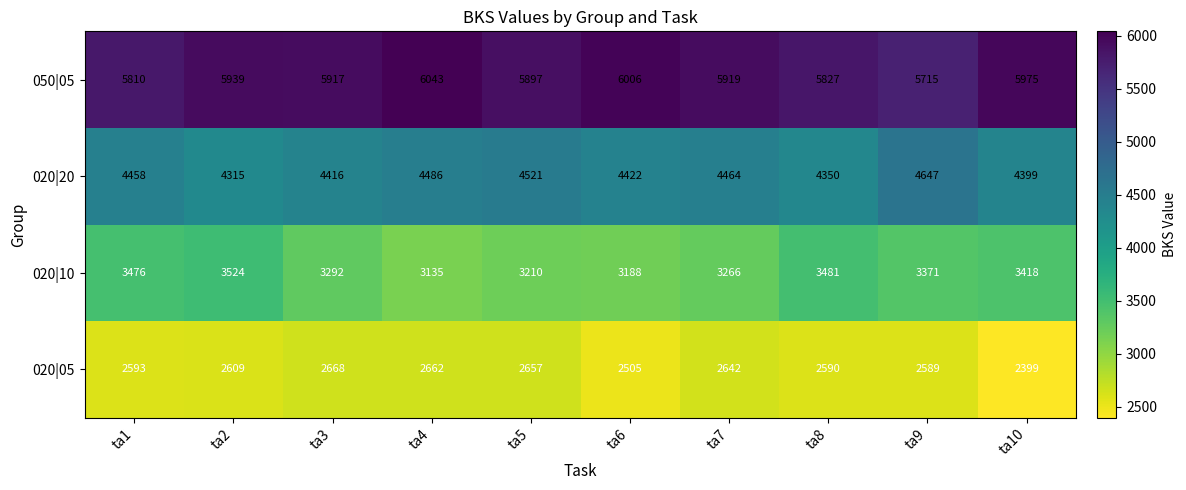

How many series are shown in this chart?

4